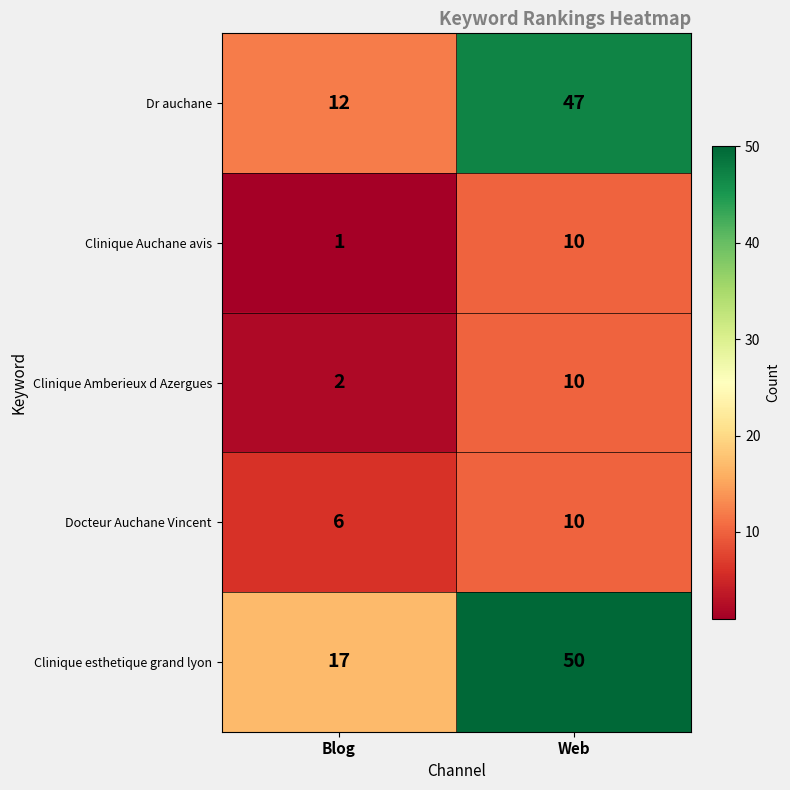

Count the number of categories in the chart.

2